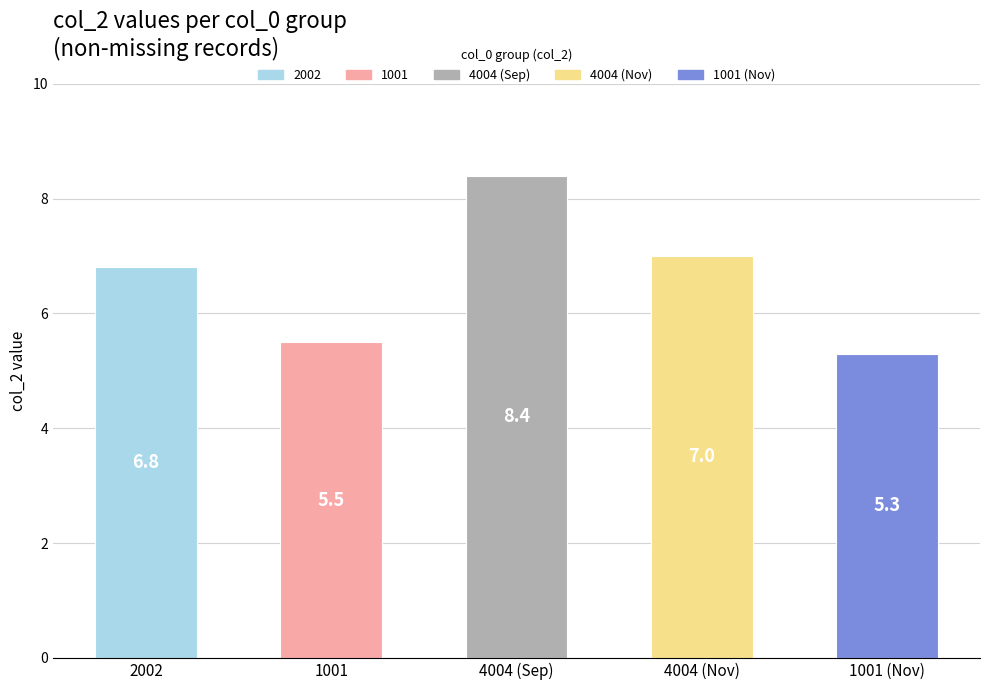

Rank the categories by value from highest to lowest.

4004 (Sep), 4004 (Nov), 2002, 1001, 1001 (Nov)